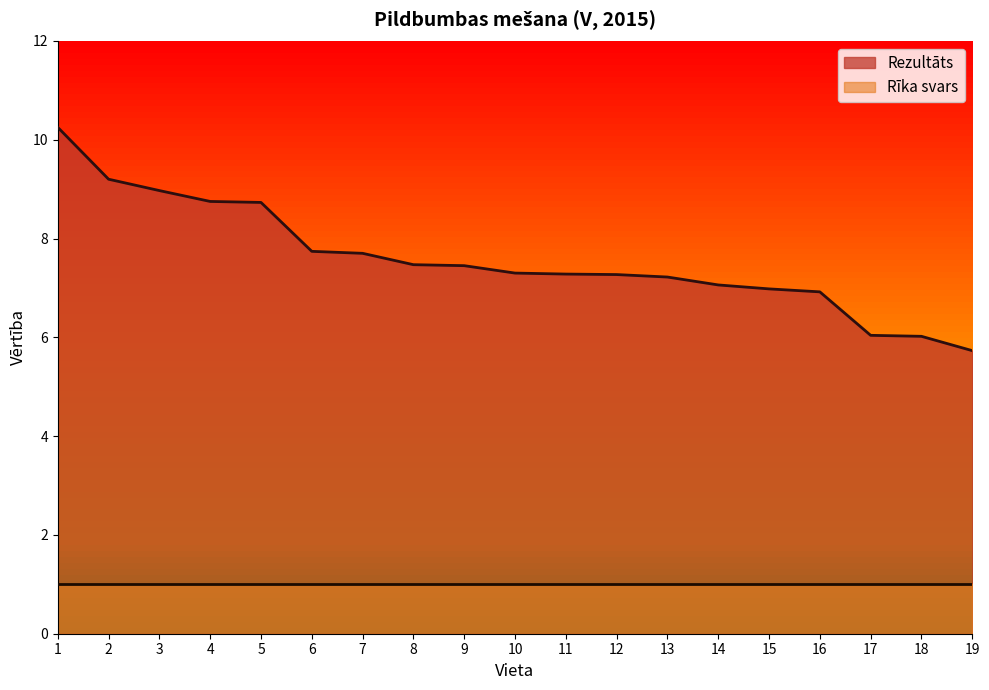

Approximately how many times larger is the value at 1 compared to 17?

1.7